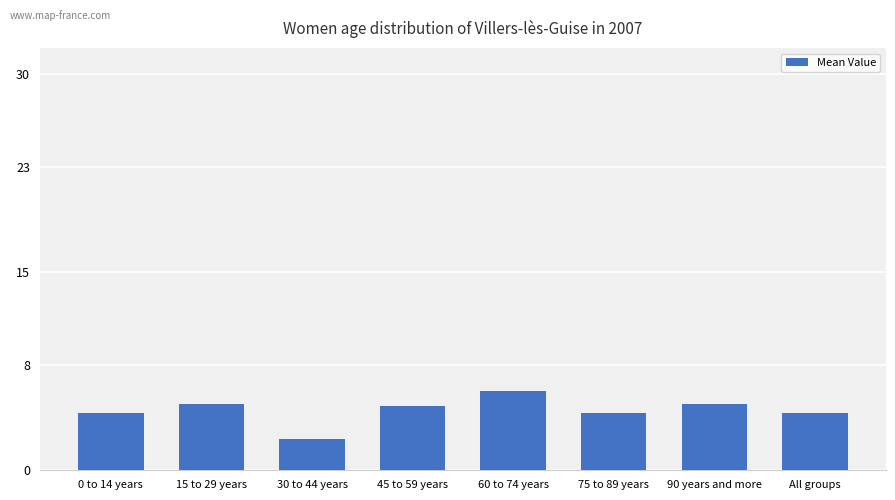

Read the value at 15 to 29 years.

5.0